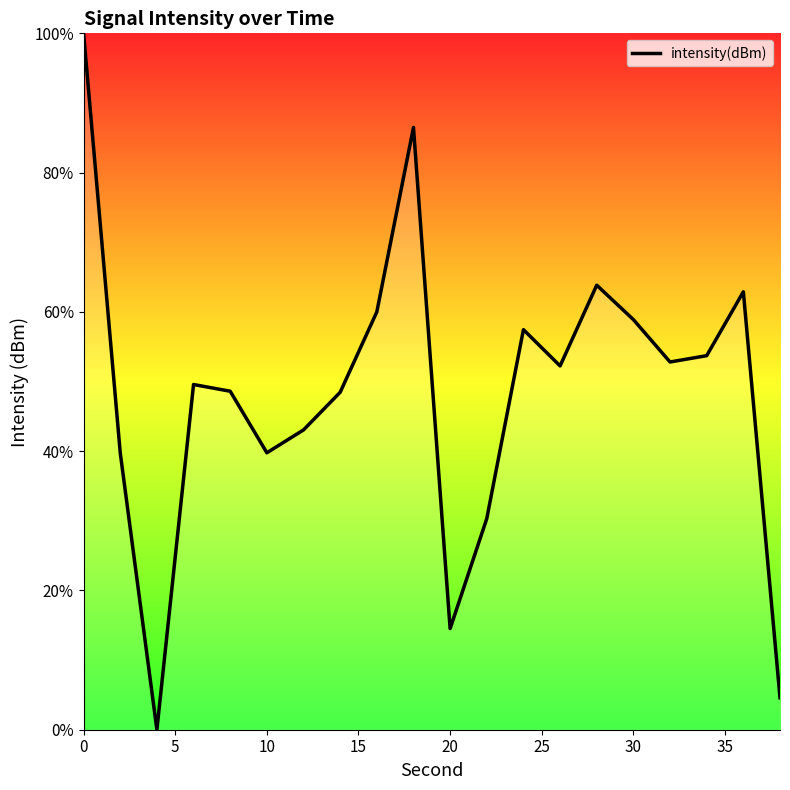

What is the sum of all values?

966.9